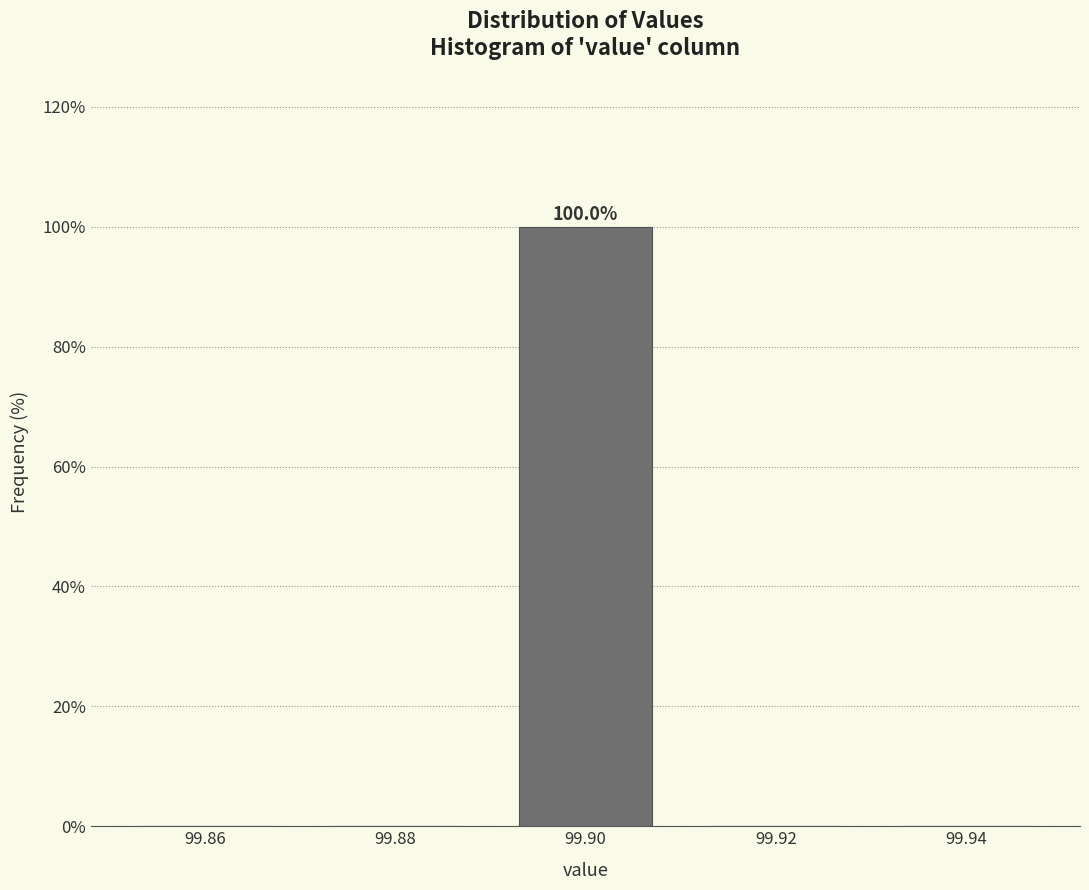

Reading right to left, list all the values displayed in this chart.

99.94=0	99.92=0	99.90=100	99.88=0	99.86=0